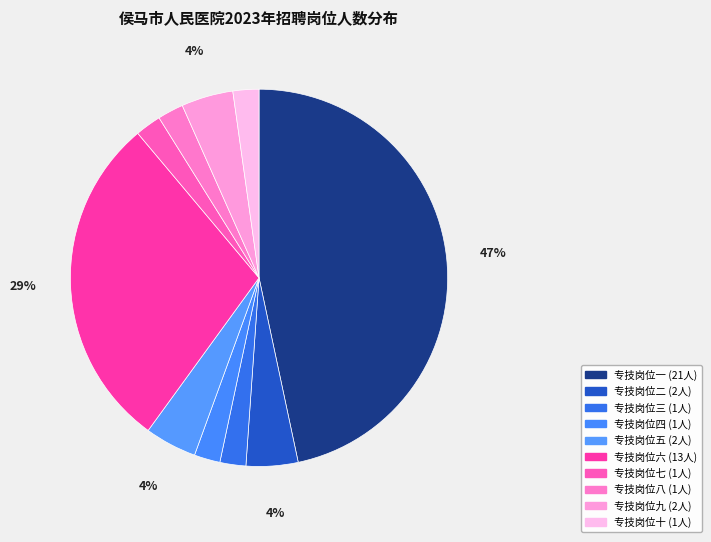

Is it true that 专技岗位六 is 39% of the pie?

False